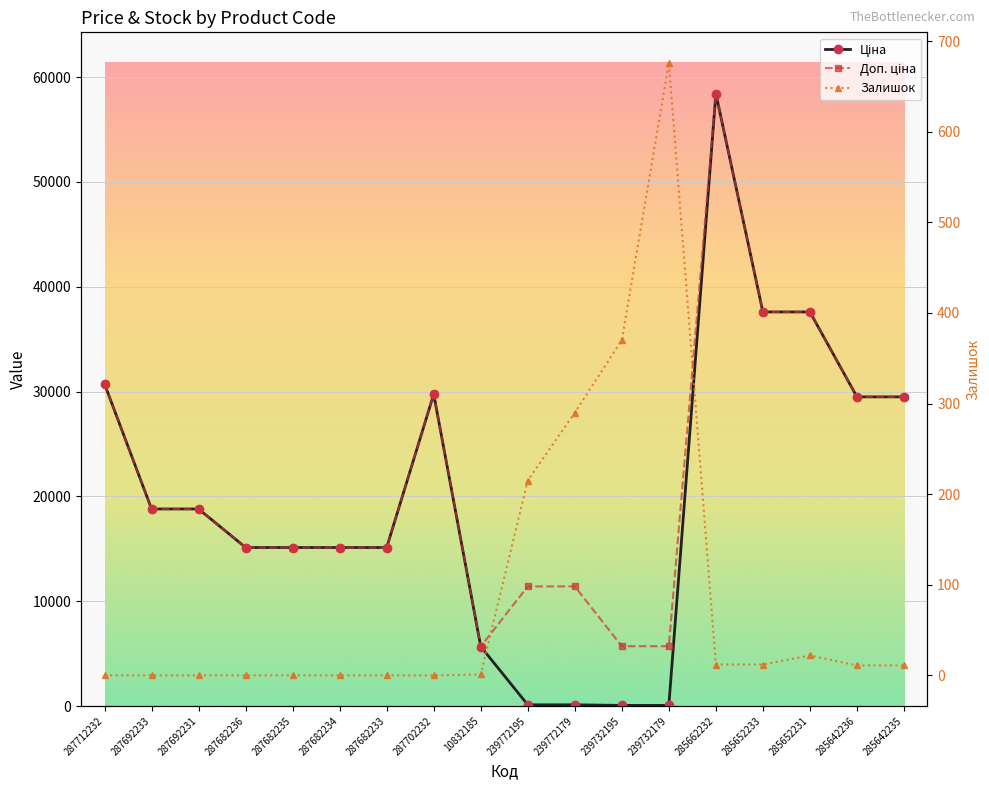

True or false: Ціна and Залишок intersect in this chart.

True